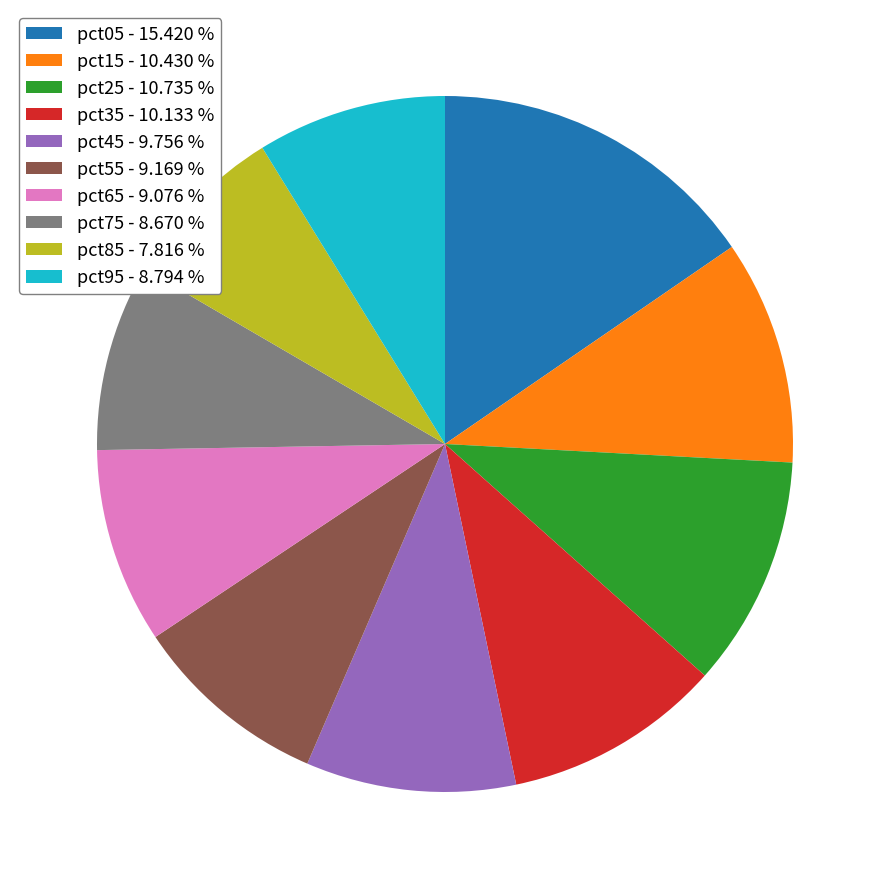

Do pct35 - 10.133 % and pct75 - 8.670 % together represent more than half of the pie?

No